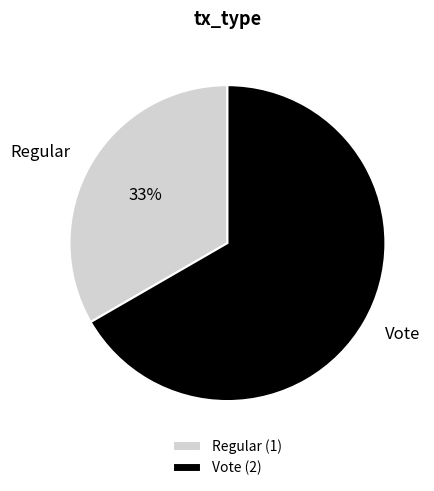

True or false: Vote accounts for 55% of the total.

False